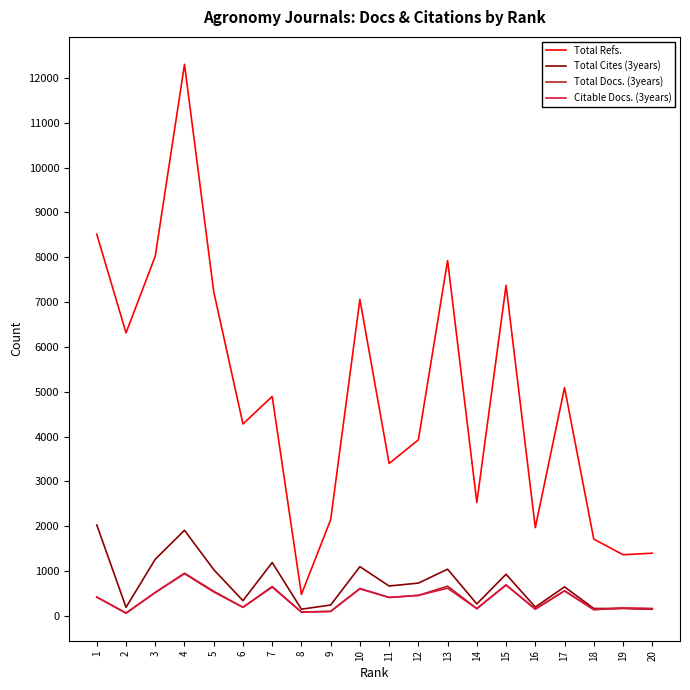

What is the difference between the maximum and minimum values in the Total Docs. (3years) series?

887